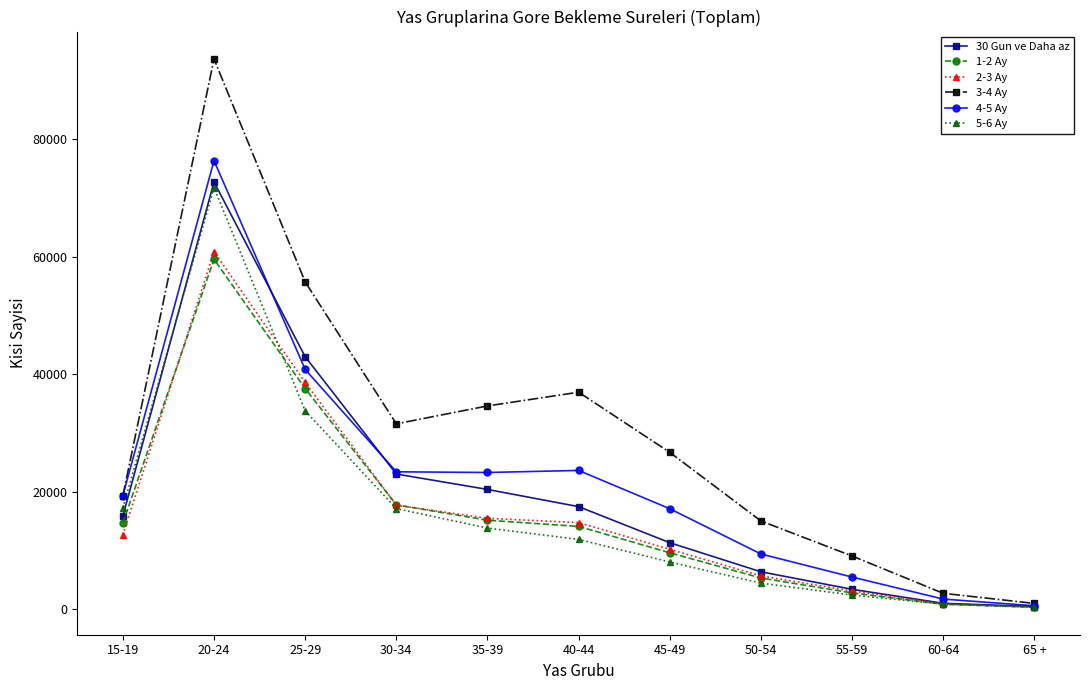

How many values in the 30 Gun ve Daha az series are below 15848?

5